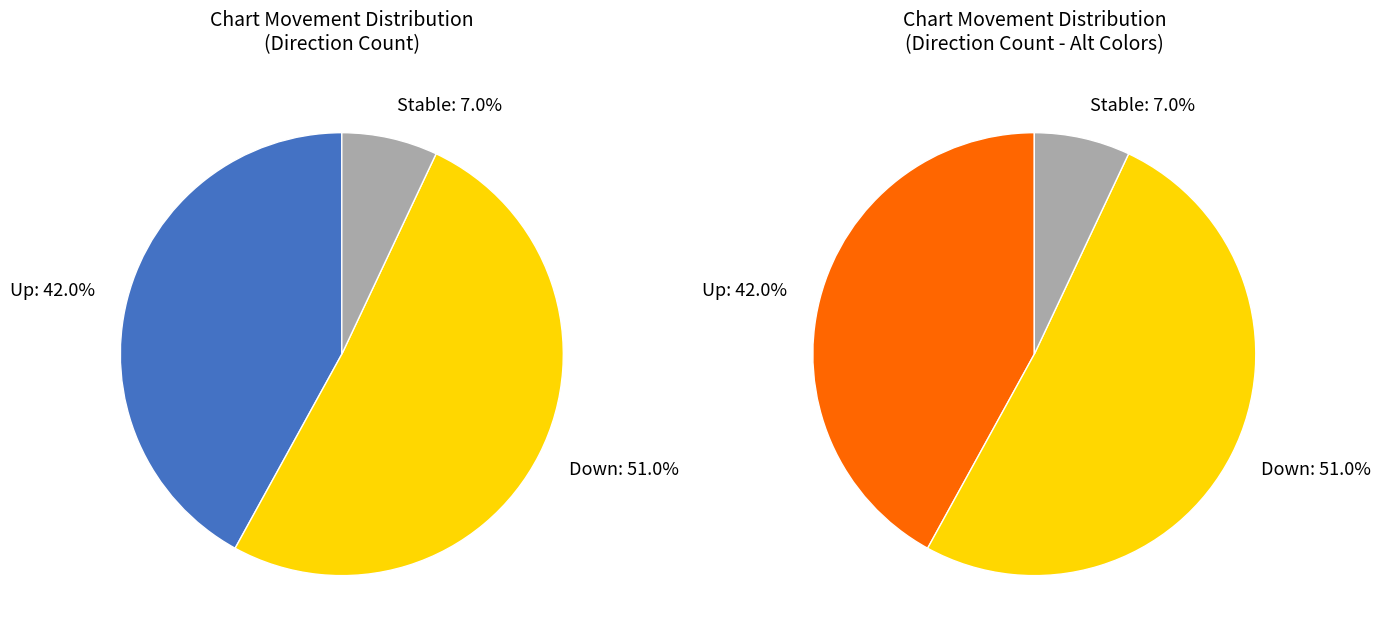

The down slice represents 60% of the pie. True or false?

False